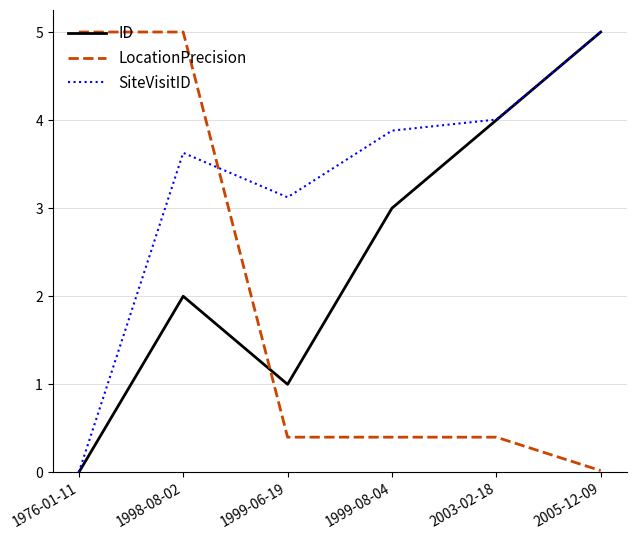

Is the value of ID at 1999-06-19 greater than the value of SiteVisitID at 2005-12-09?

No